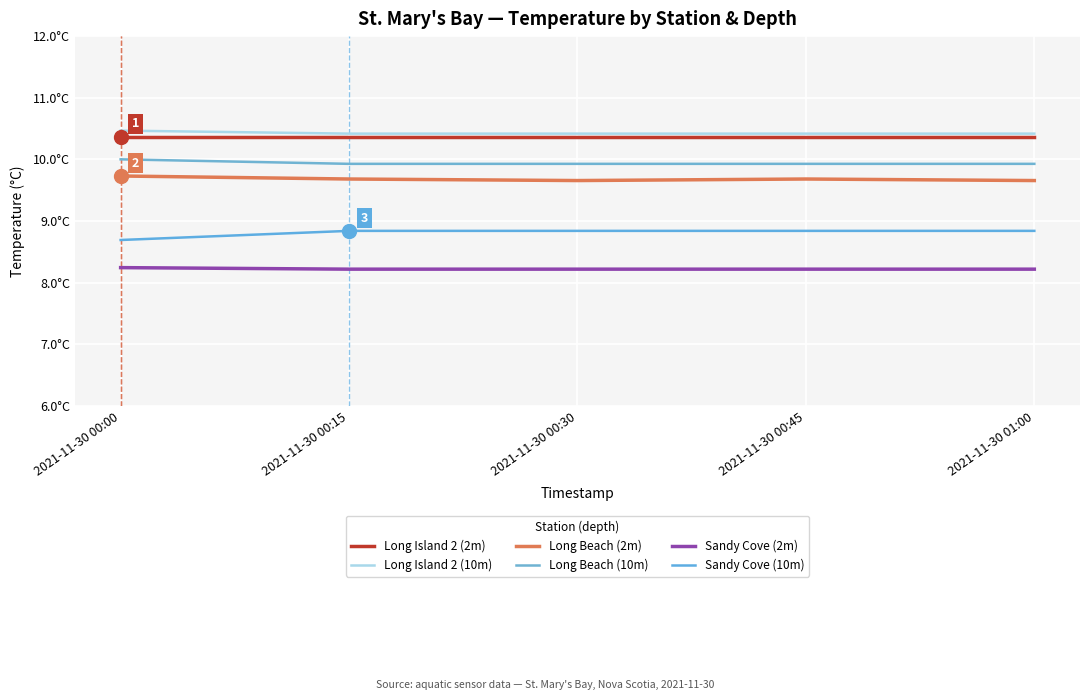

In Long Beach (2m), how many points are lower than both neighbors (excluding endpoints)?

1